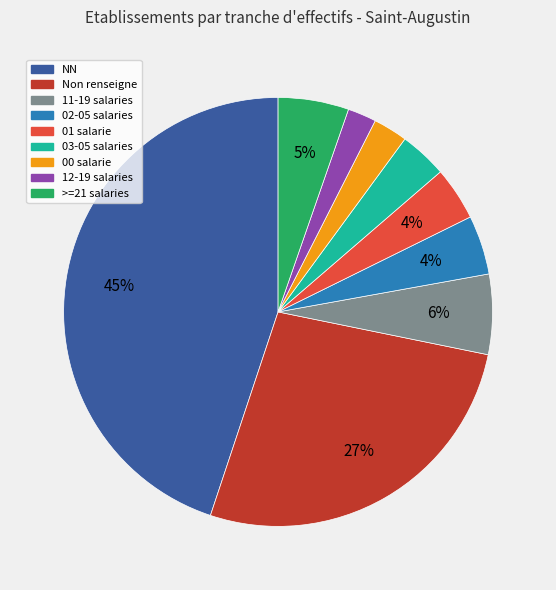

To the nearest percent, what is the average slice percentage?

11%